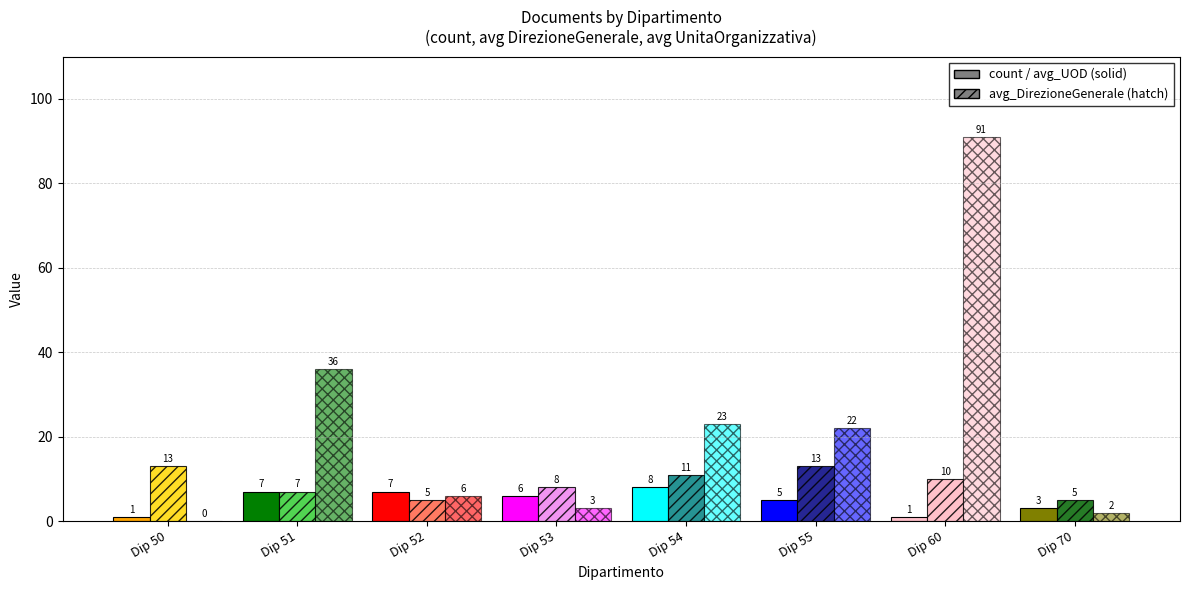

Read the avg_DirezioneGenerale value at 55.

13